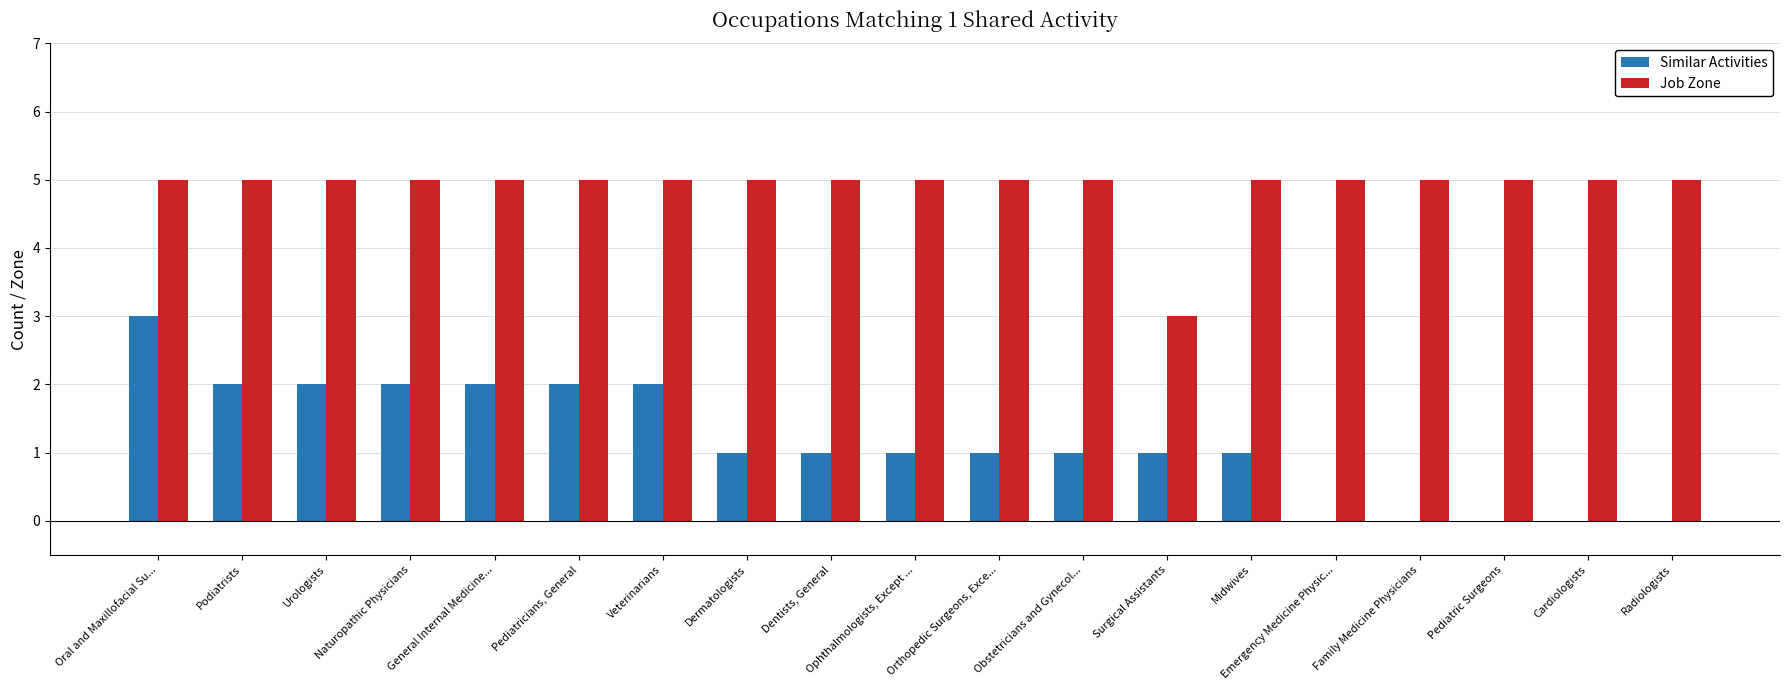

What is the highest value of the Similar Activities series?

3